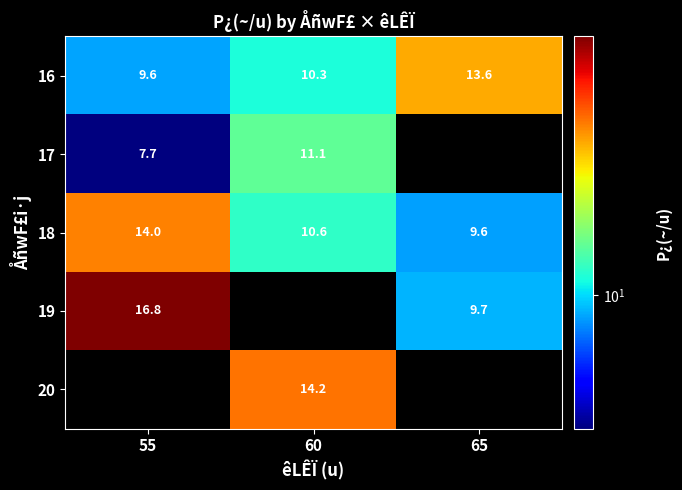

Rank the categories by 16 value from lowest to highest.

55, 60, 65